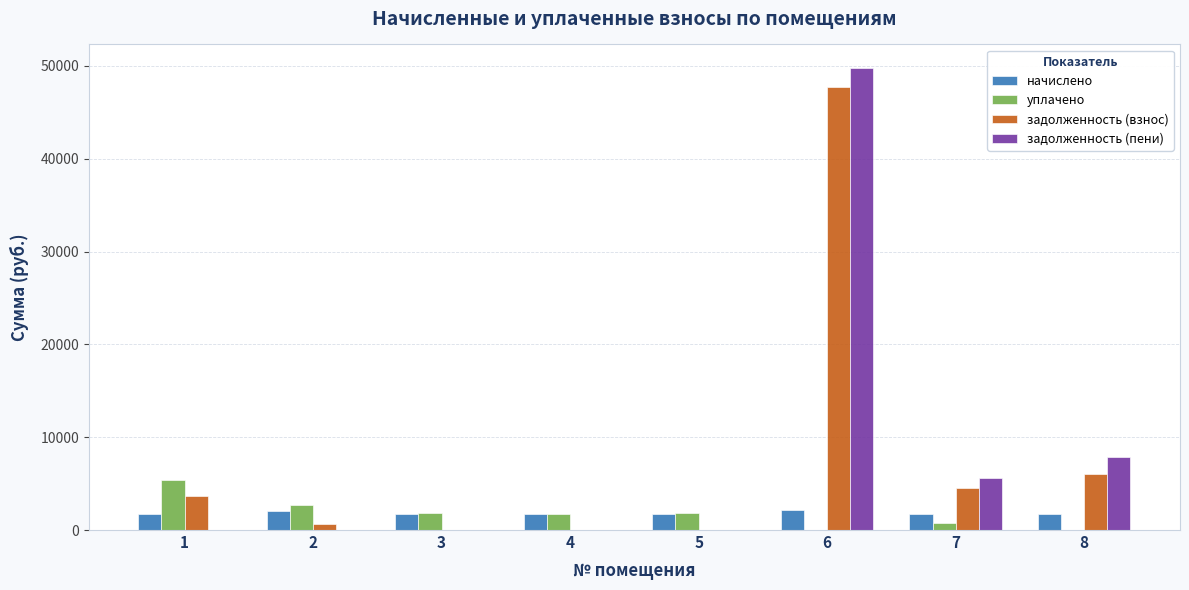

Count the number of categories in the chart.

8